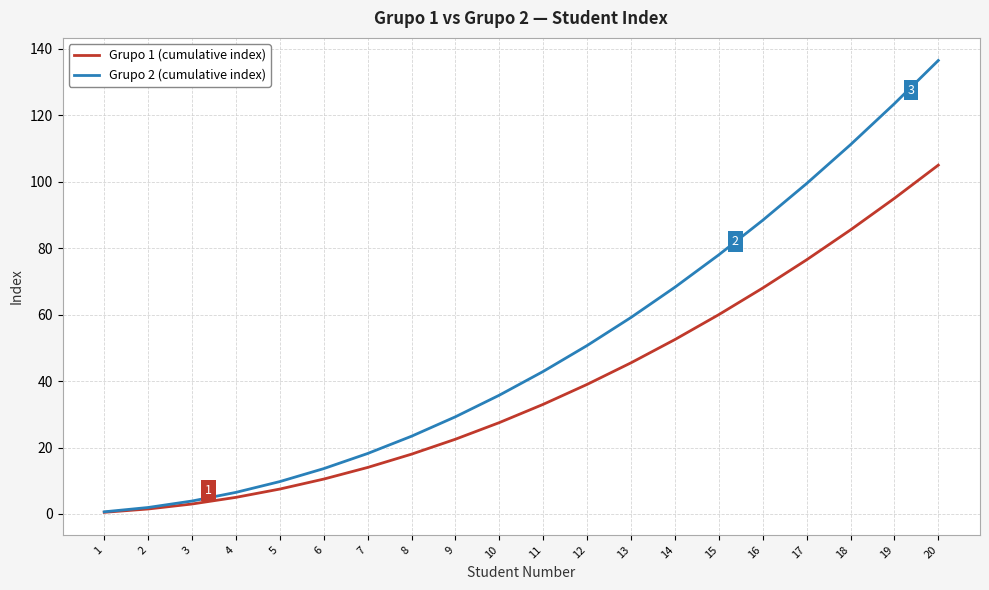

Which series has the largest total across all categories?

Grupo 2 (cumulative index)